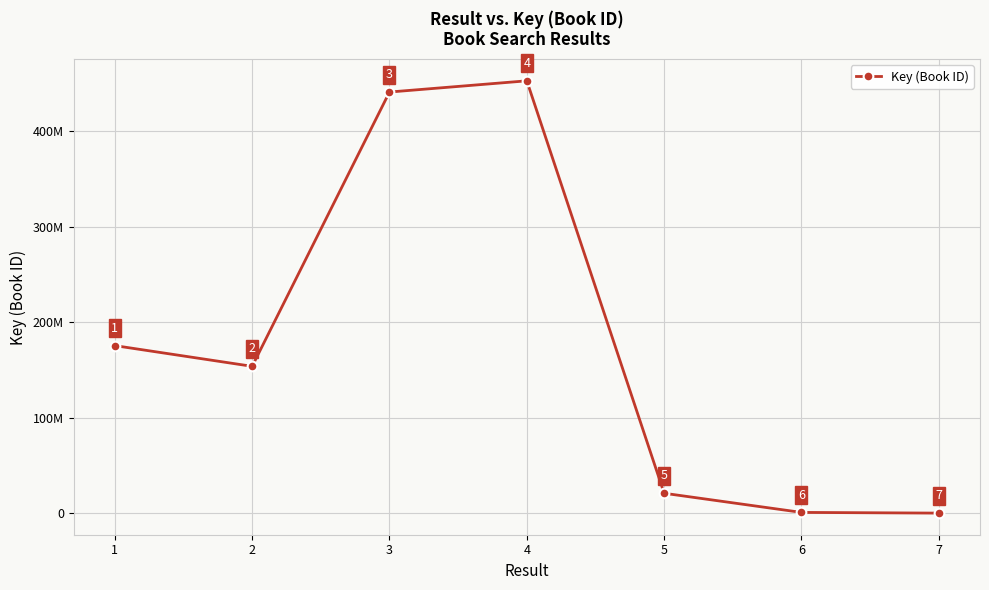

What is the value of the 4th point from the left?

452877068